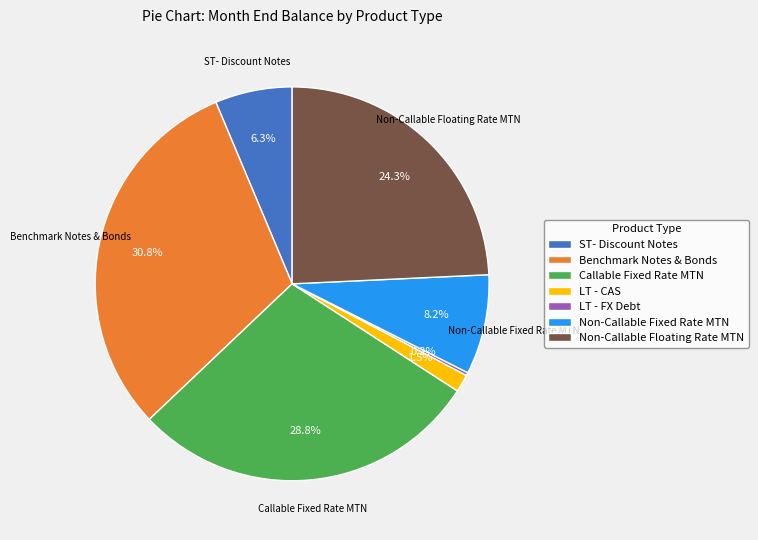

Does ST- Discount Notes account for over 50% of the chart?

No